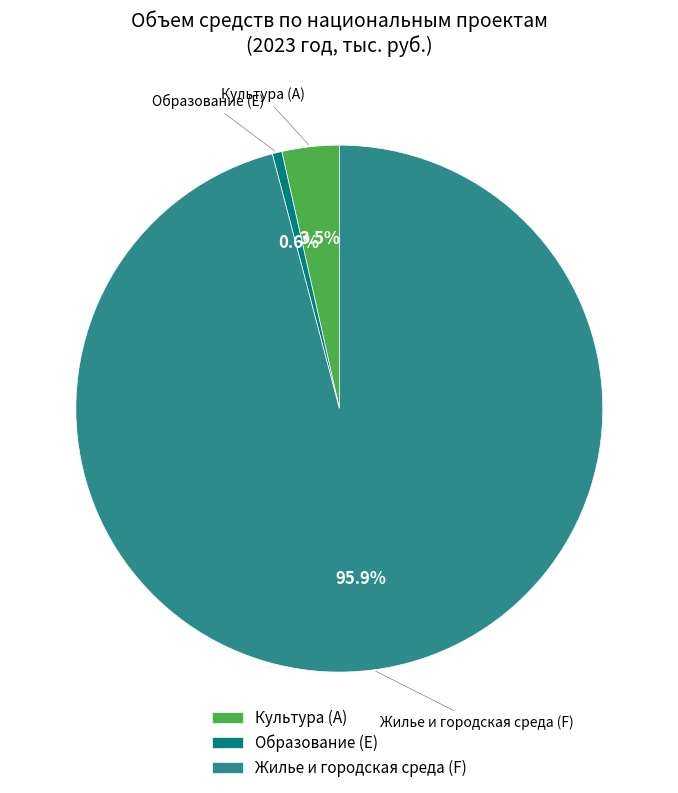

Rank the categories by value from lowest to highest.

Образование (E), Культура (A), Жилье и городская среда (F)